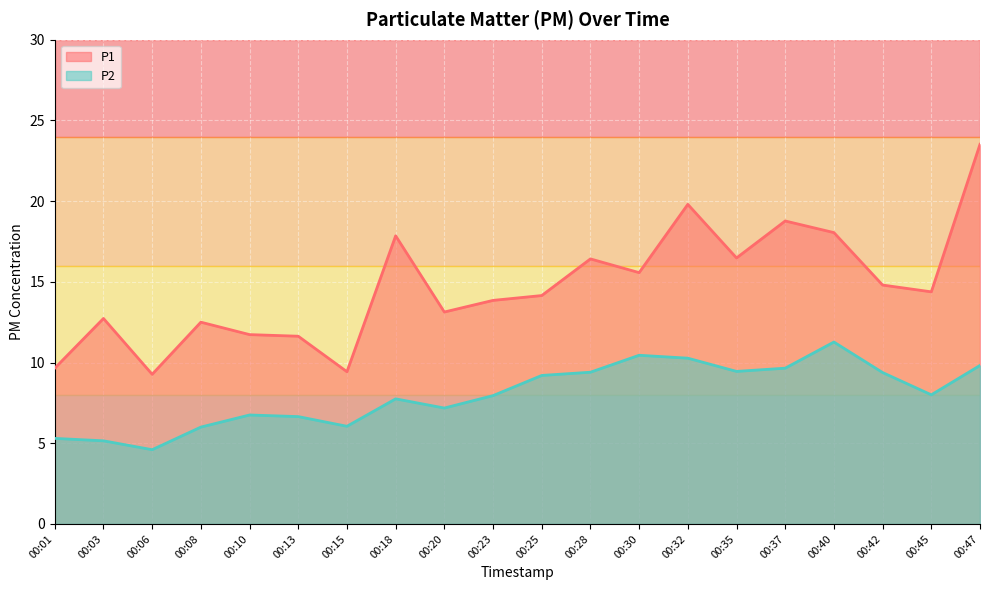

At which category is the sum across all series the highest?

00:47